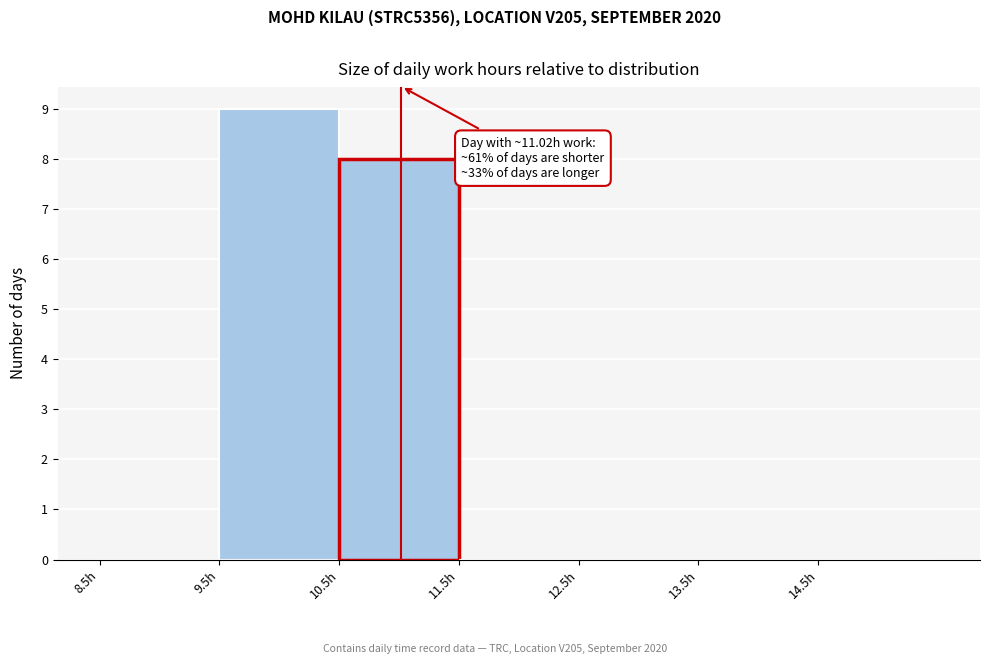

Which range on the x-axis has the tallest bar?

9.5 to 10.5